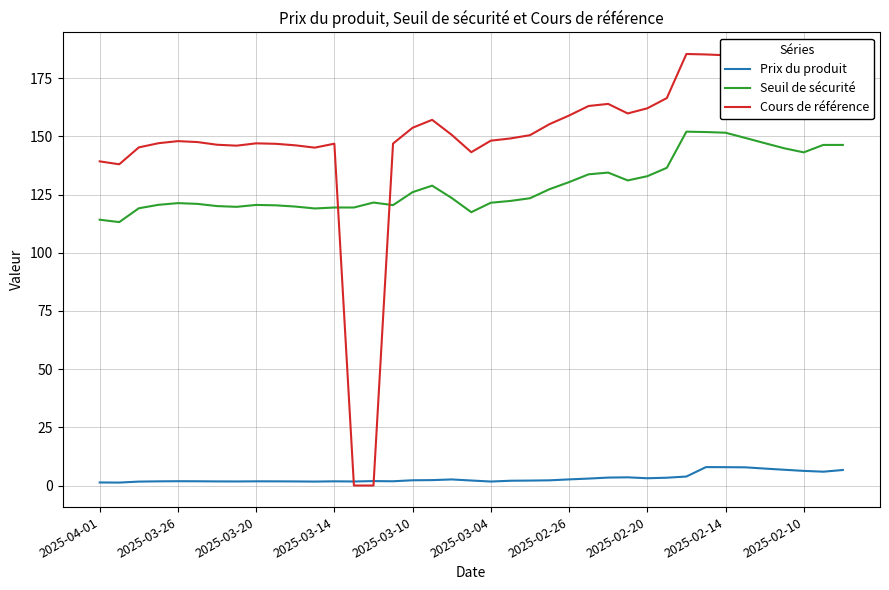

How many intersections are there between Seuil de sécurité and Cours de référence?

2